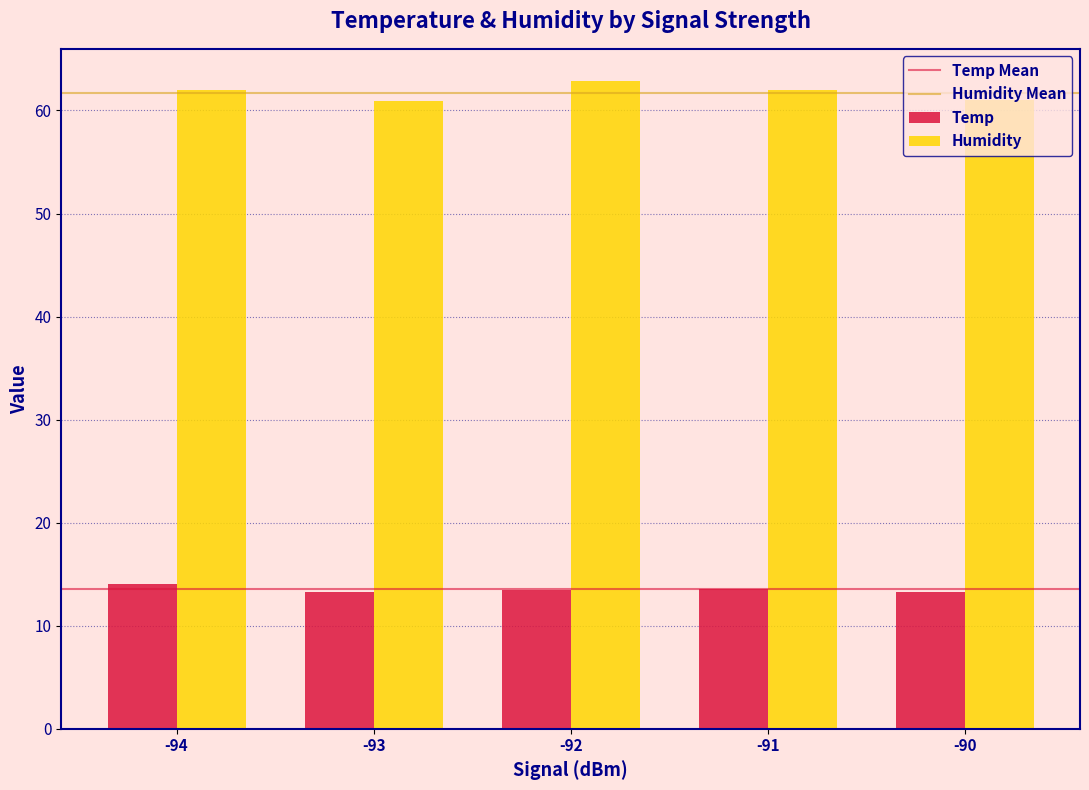

Is the value of Temp at -94 greater than the value of Humidity at -90?

No